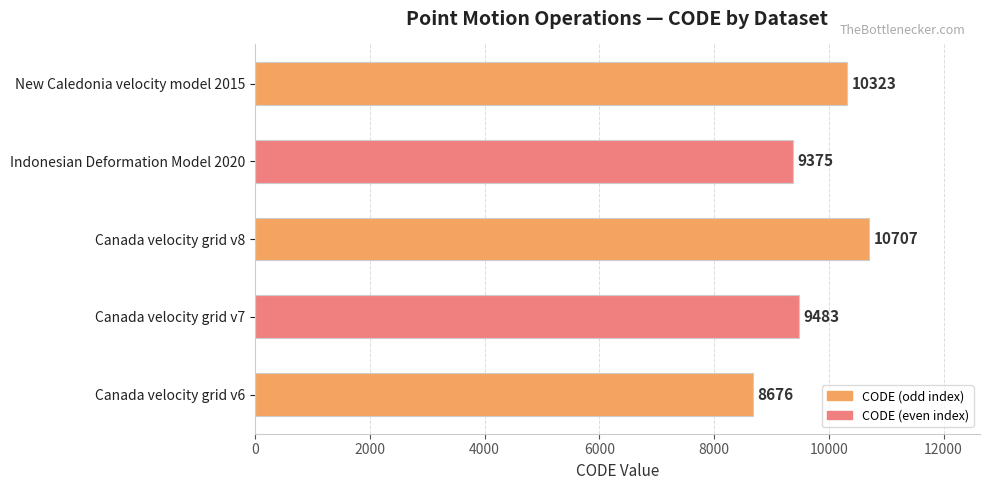

Approximately how many times larger is the value at New Caledonia velocity model 2015 compared to Canada velocity grid v7?

1.1